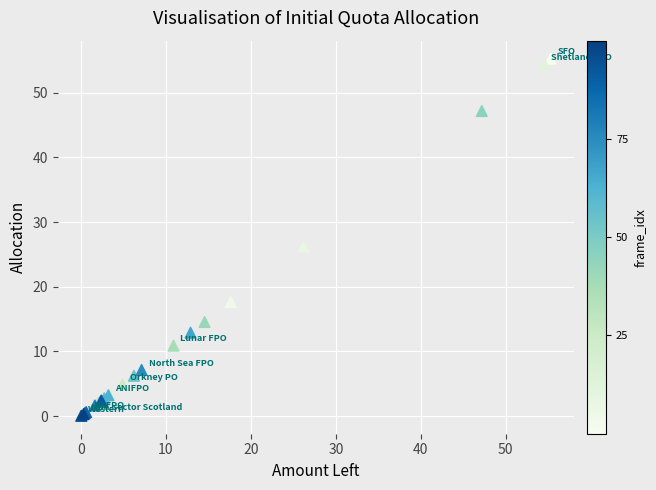

What Y value in the scatter plot is closest to 27?

26.2